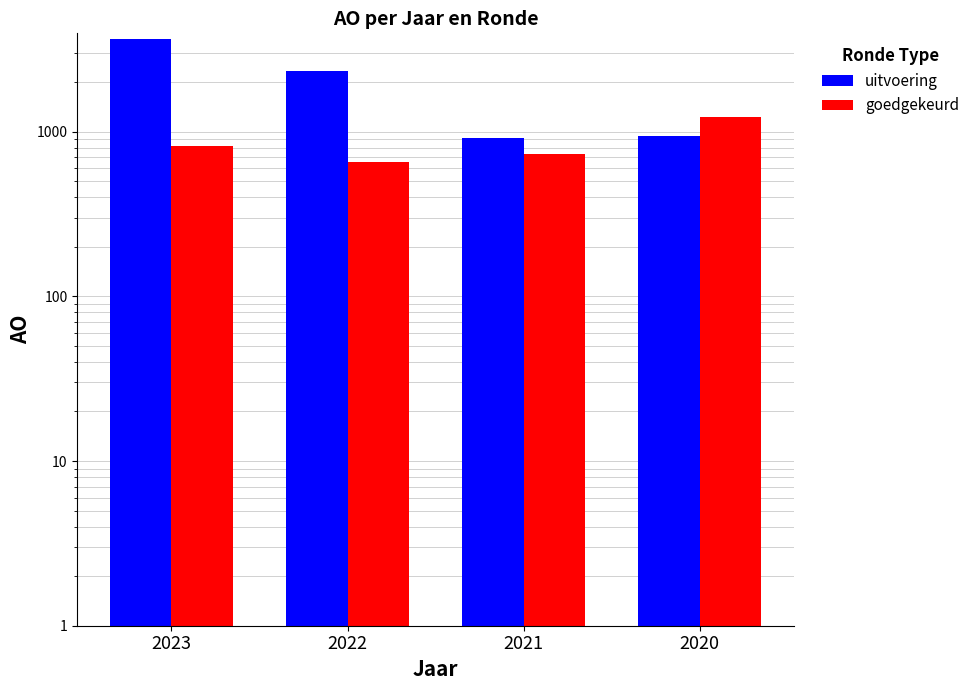

How many data points in uitvoering are less than 2351?

2